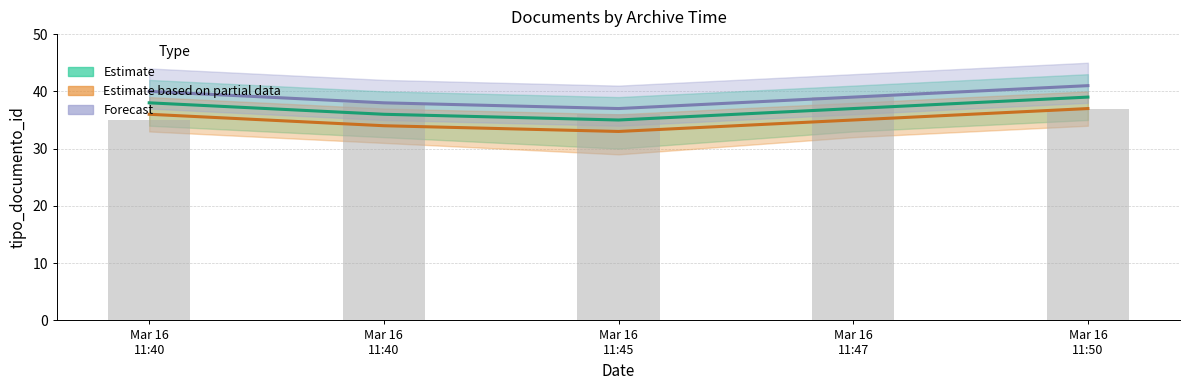

What are all the series names shown in the legend?

Estimate, Estimate based on partial data, Forecast